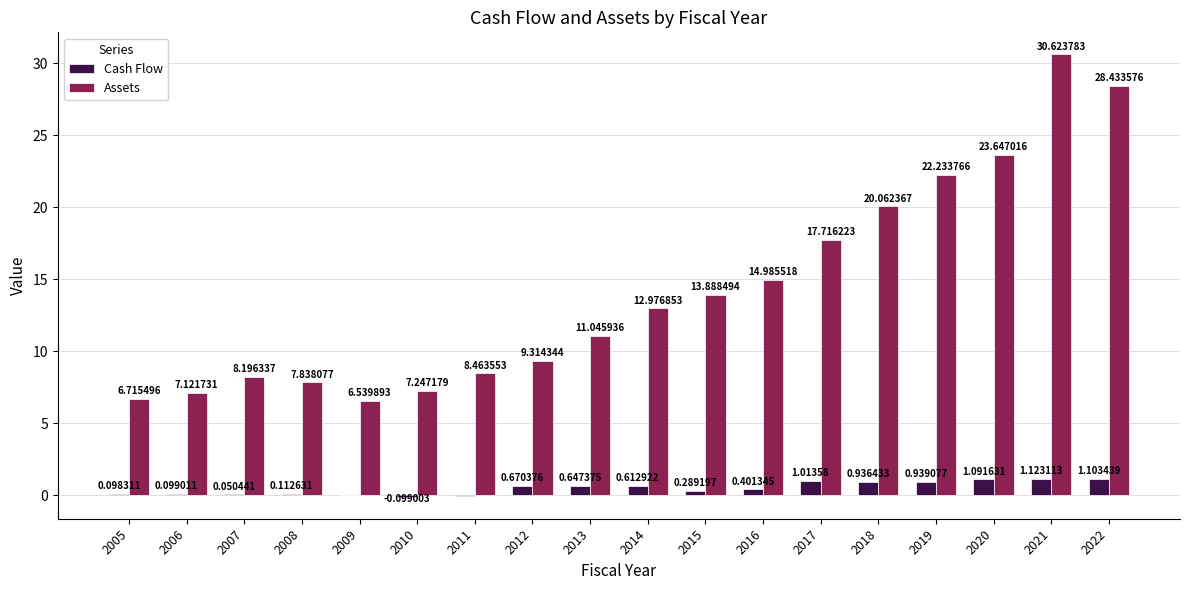

Which series has the largest total across all categories?

Assets